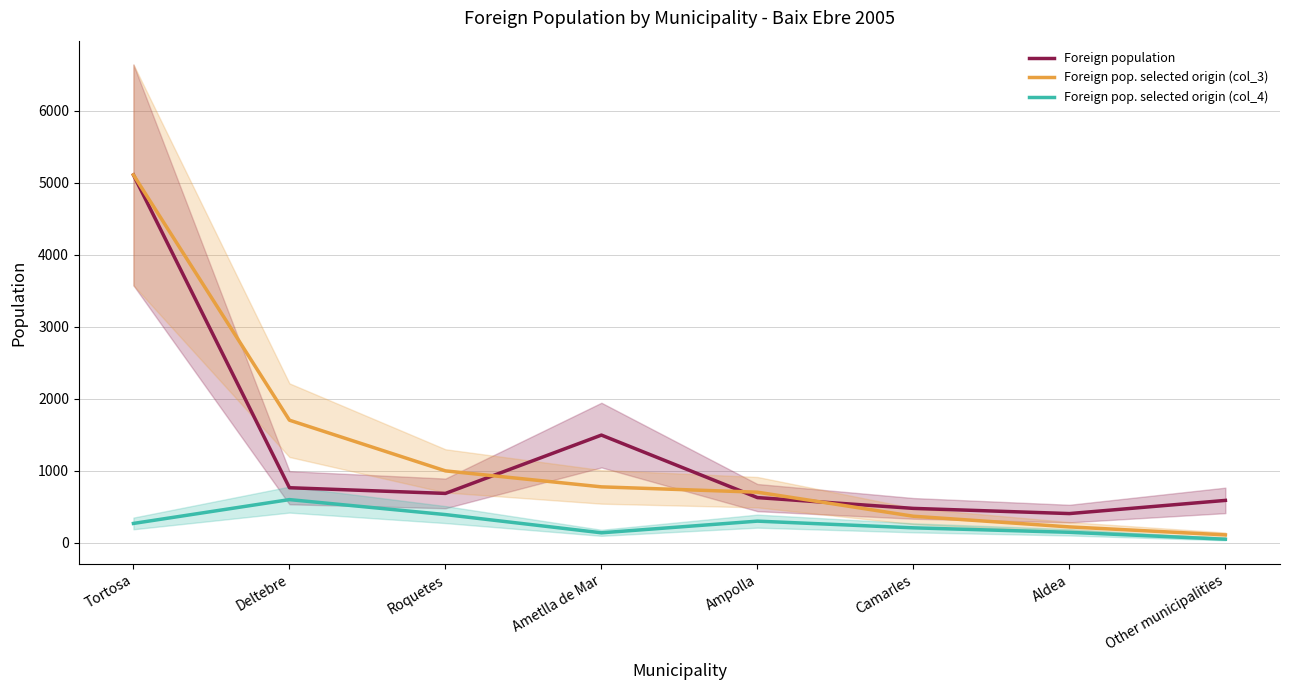

At how many categories does at least one series exceed 1759?

1